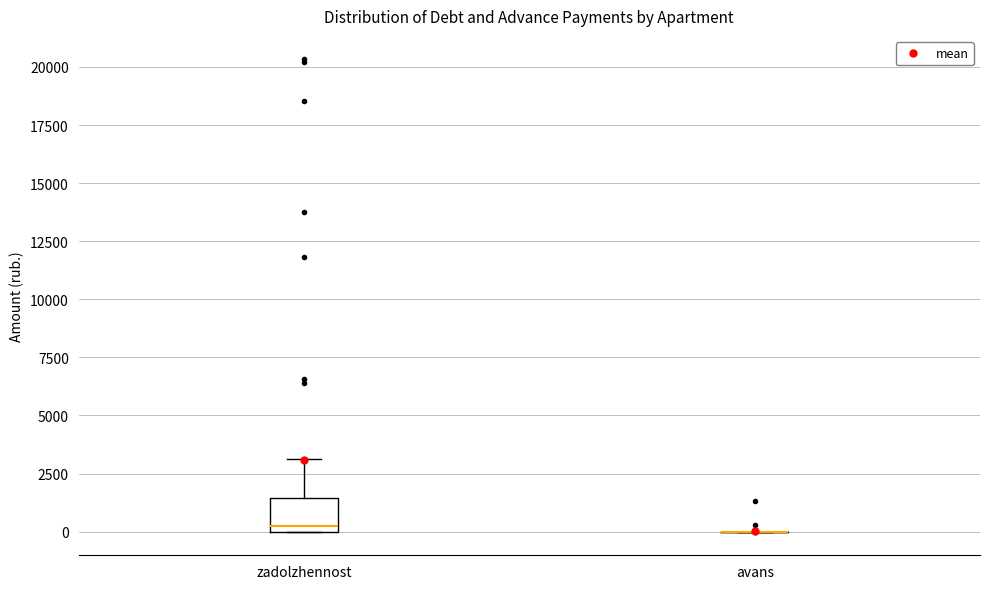

Reading left to right, transcribe this box plot: for each box, give where its median line is, the range the box spans, and where its two whiskers end, as read against the y-axis. The values are not printed on the chart, so give them approximately, as read against the axis.

zadolzhennost: median 0 (just above the box's lower edge), box 0 to 1500, whiskers 0 to 3000
avans: box collapsed to a line at 0, whiskers 0 to 0